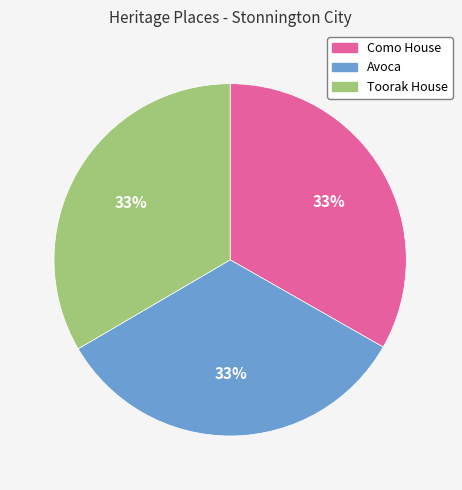

To the nearest percent, what is the average slice percentage?

33%